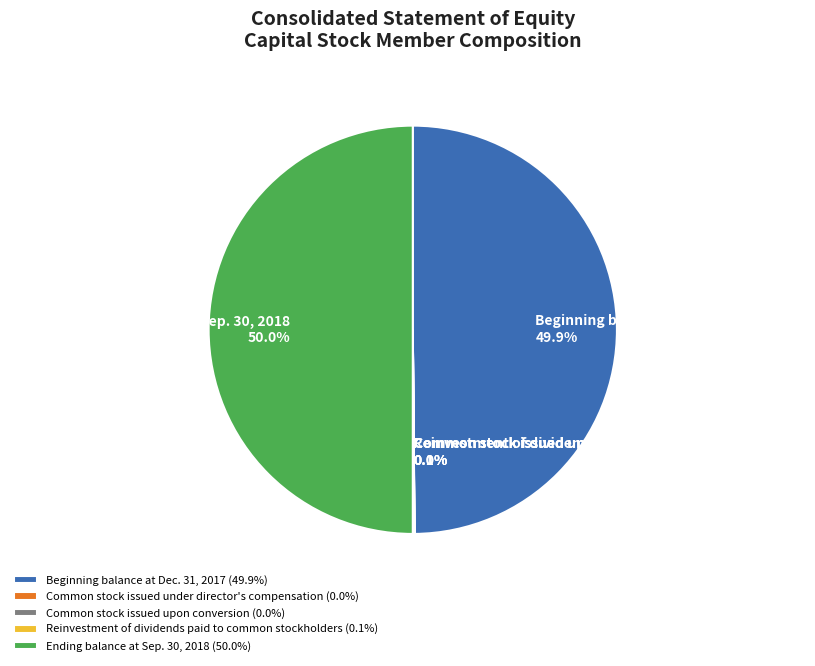

What percentage is NOT represented by Ending balance at Sep. 30, 2018?

50.0%